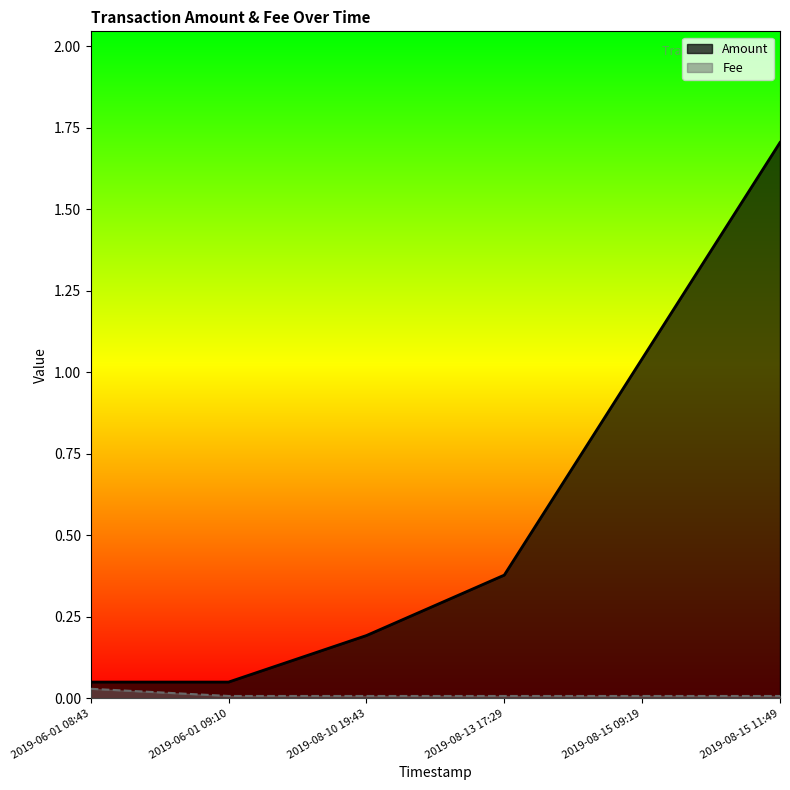

Rank the series at 2019-08-13 17:29 from highest to lowest value.

Amount, Fee